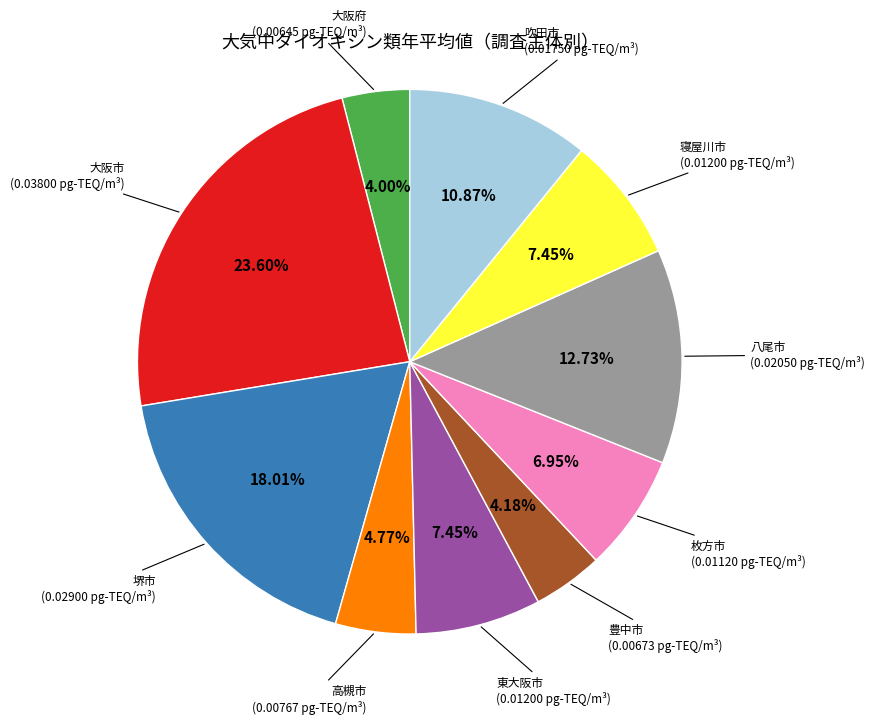

Is there any slice that represents more than half of the pie?

No